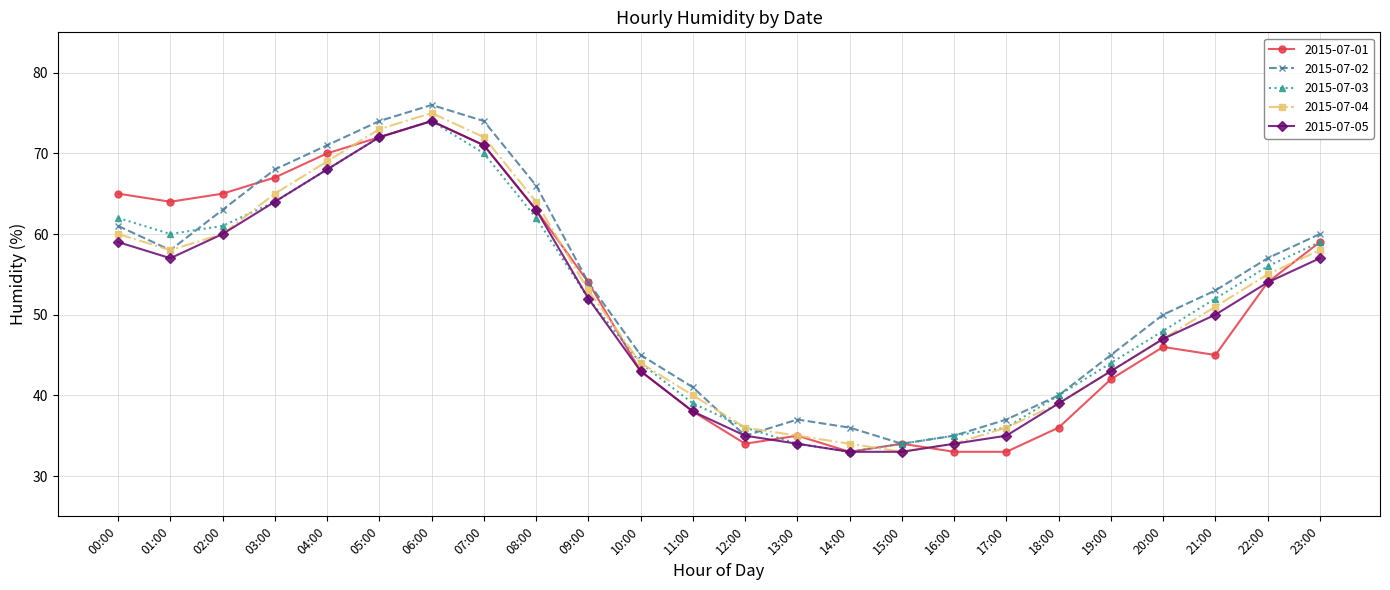

Reading left to right, list all the values displayed in this chart.

2015-07-01: 65	64	65	67	70	72	74	71	63	54	43	38	34	35	33	34	33	33	36	42	46	45	54	59
2015-07-02: 61	58	63	68	71	74	76	74	66	54	45	41	35	37	36	34	35	37	40	45	50	53	57	60
2015-07-03: 62	60	61	64	68	72	74	70	62	52	44	39	36	34	33	34	35	36	40	44	48	52	56	59
2015-07-04: 60	58	60	65	69	73	75	72	64	53	44	40	36	35	34	33	34	36	39	43	47	51	55	58
2015-07-05: 59	57	60	64	68	72	74	71	63	52	43	38	35	34	33	33	34	35	39	43	47	50	54	57